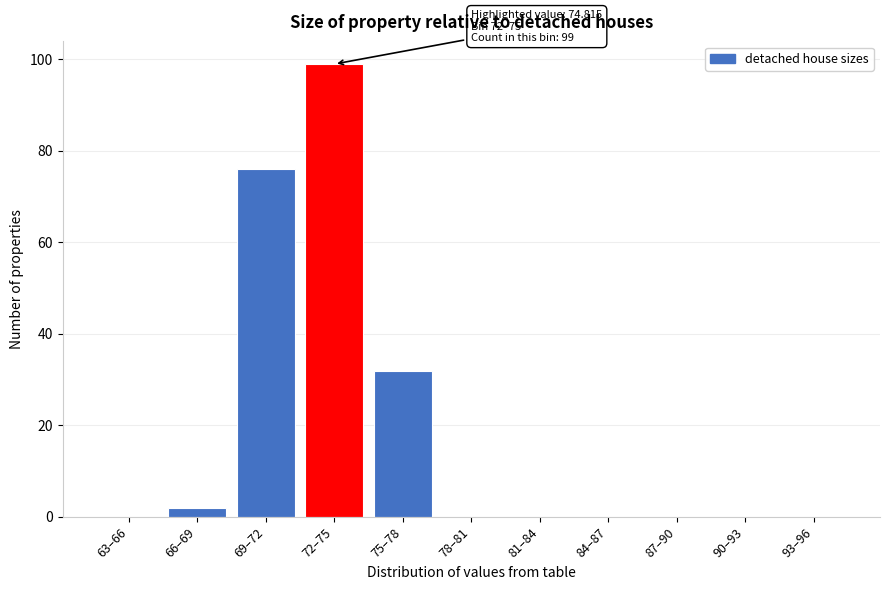

Reading left to right, list all the values displayed in this chart.

63–66=0	66–69=2	69–72=76	72–75=99	75–78=32	78–81=0	81–84=0	84–87=0	87–90=0	90–93=0	93–96=0